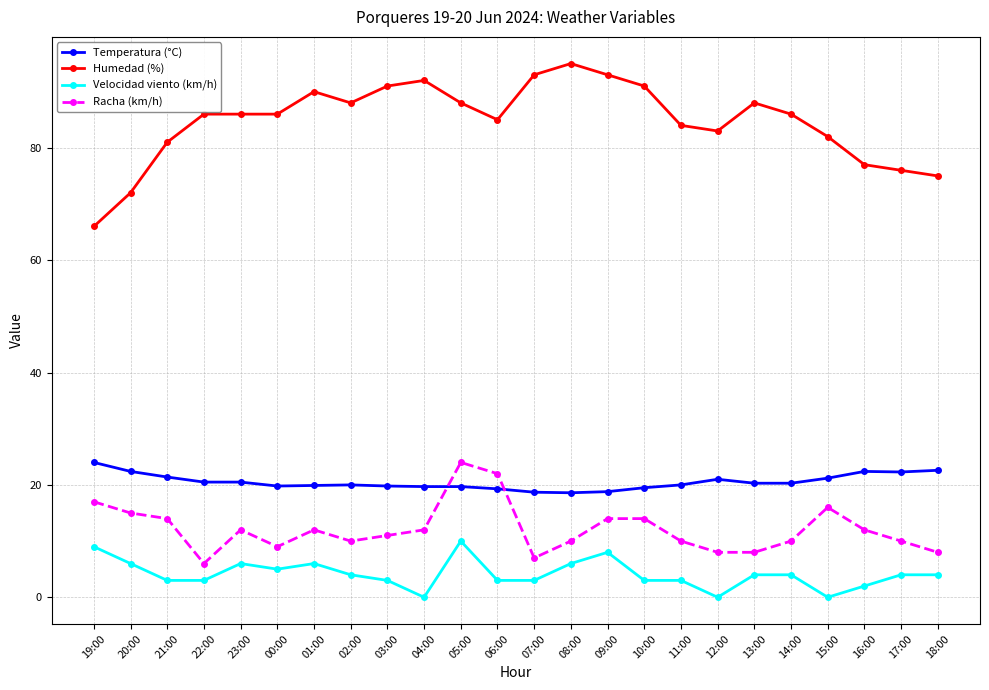

True or false: Humedad (%) and Racha (km/h) intersect in this chart.

False